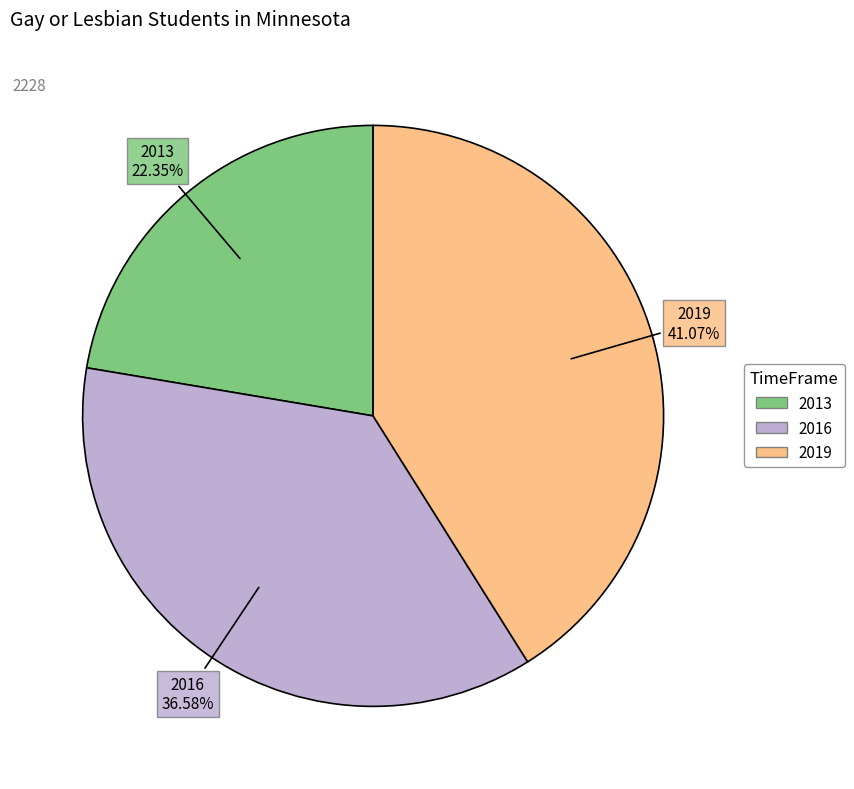

Is 2013 the majority of the pie?

No